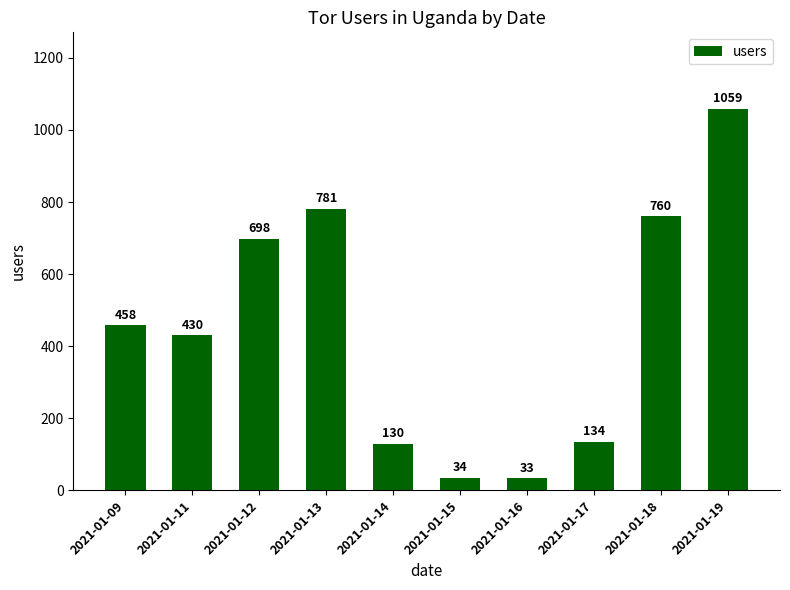

List the labels in order of value, largest first.

2021-01-19, 2021-01-13, 2021-01-18, 2021-01-12, 2021-01-09, 2021-01-11, 2021-01-17, 2021-01-14, 2021-01-15, 2021-01-16